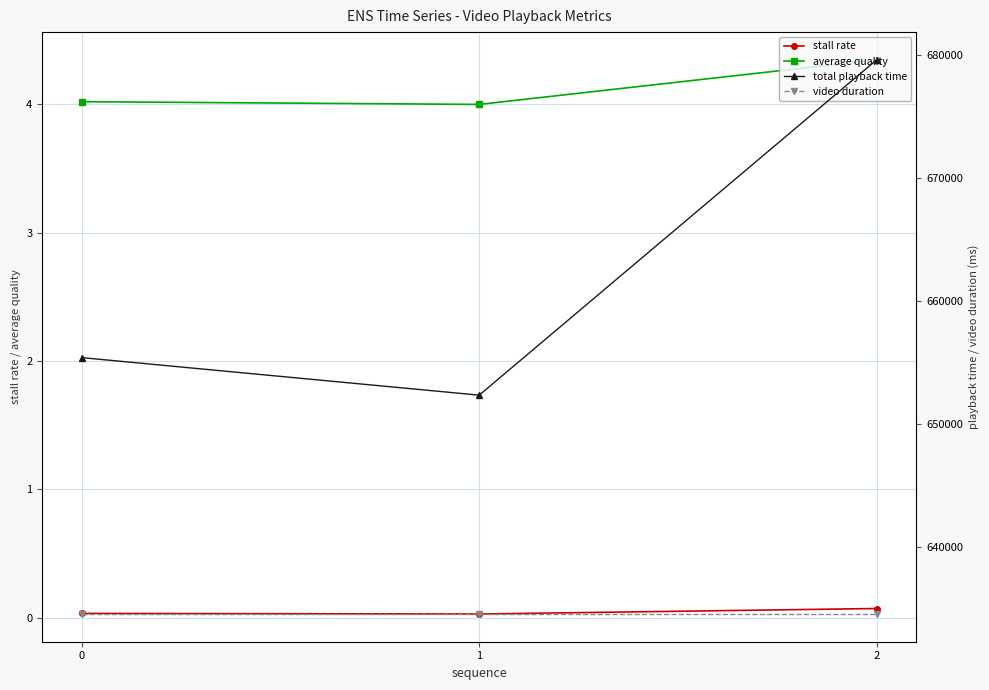

Which series has the widest spread of values?

total playback time